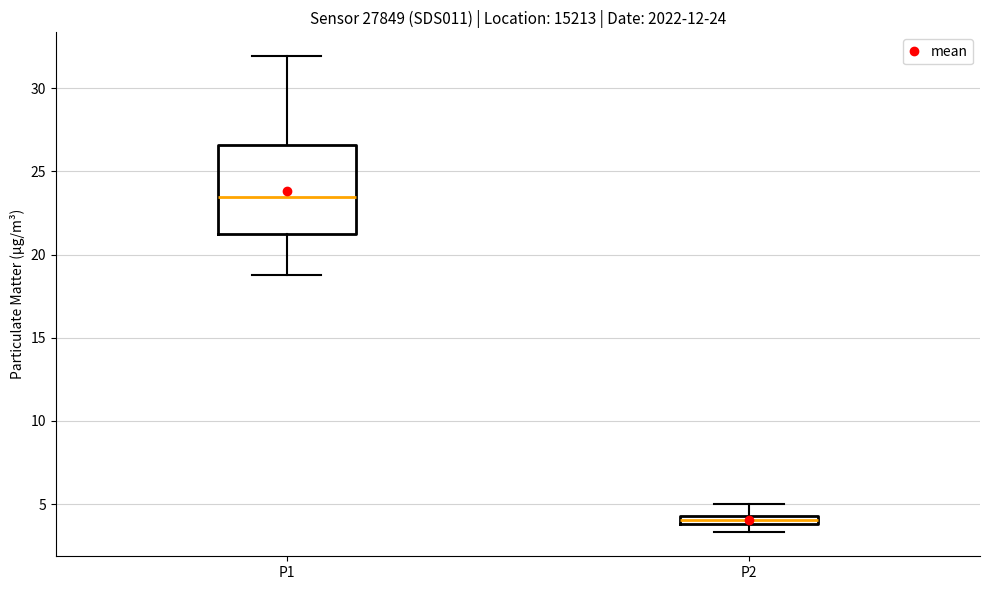

Which box has the lowest median line?

P2